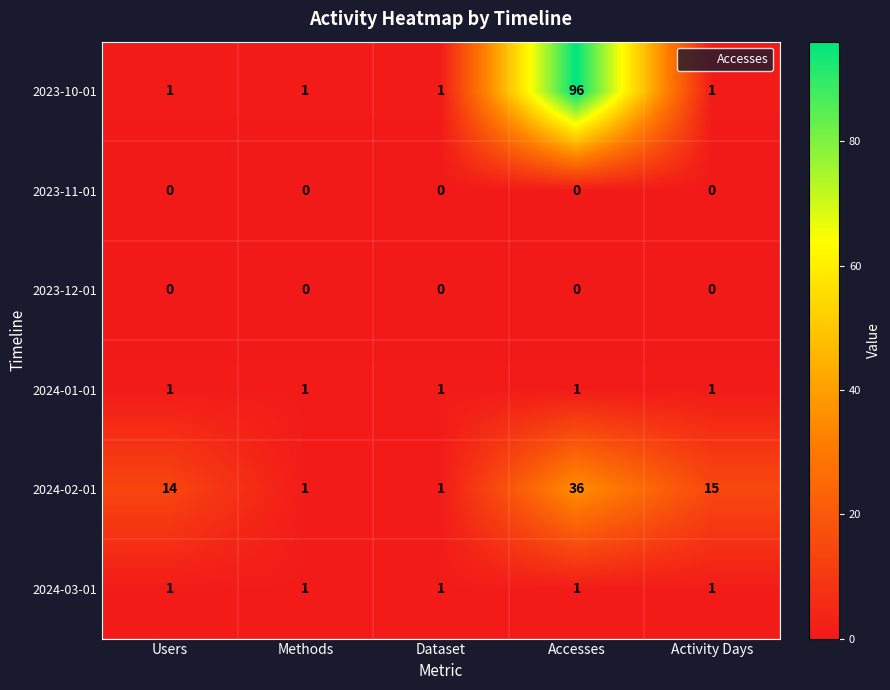

At which label is 2024-02-01 closest to 18?

Activity Days